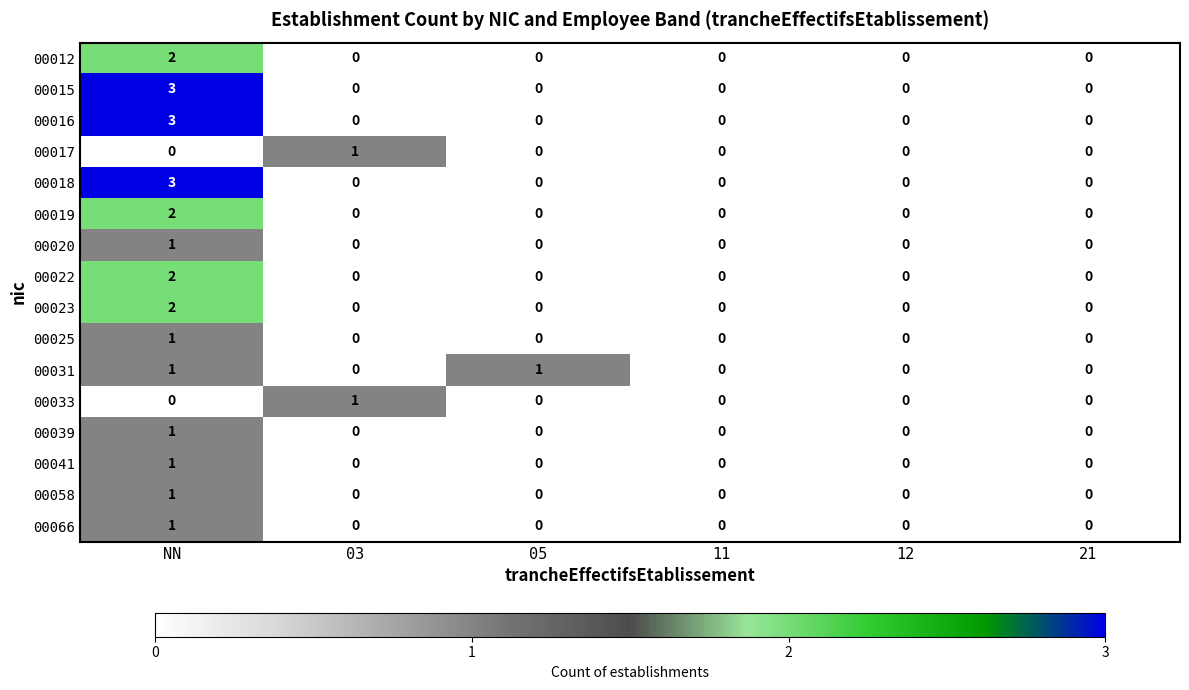

True or false: 00033 has a value of 1 at NN.

False